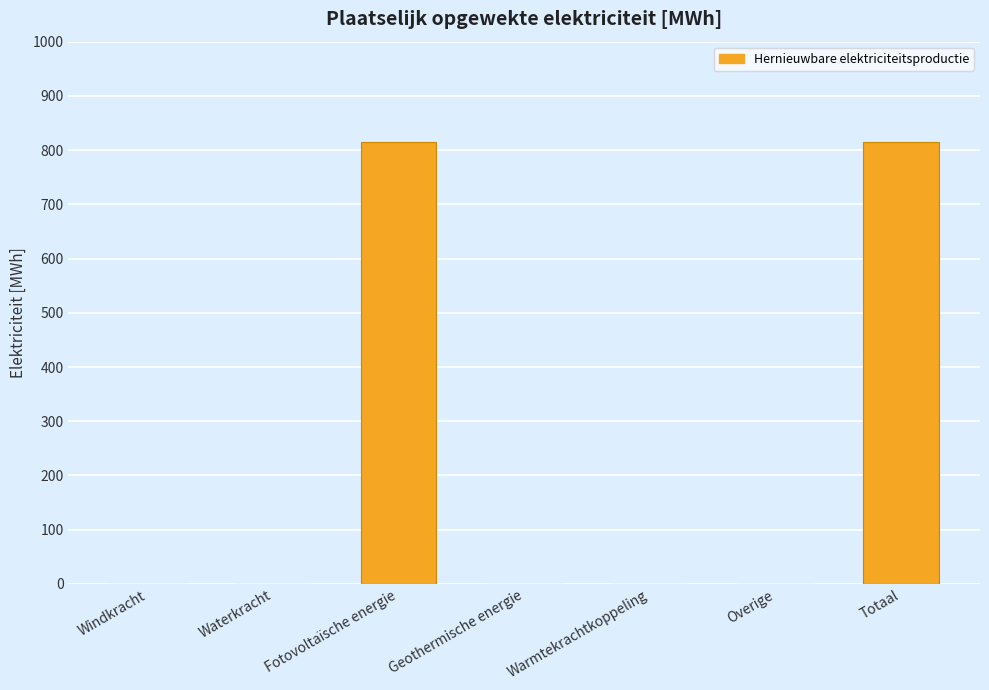

How many categories are shown in the chart?

7